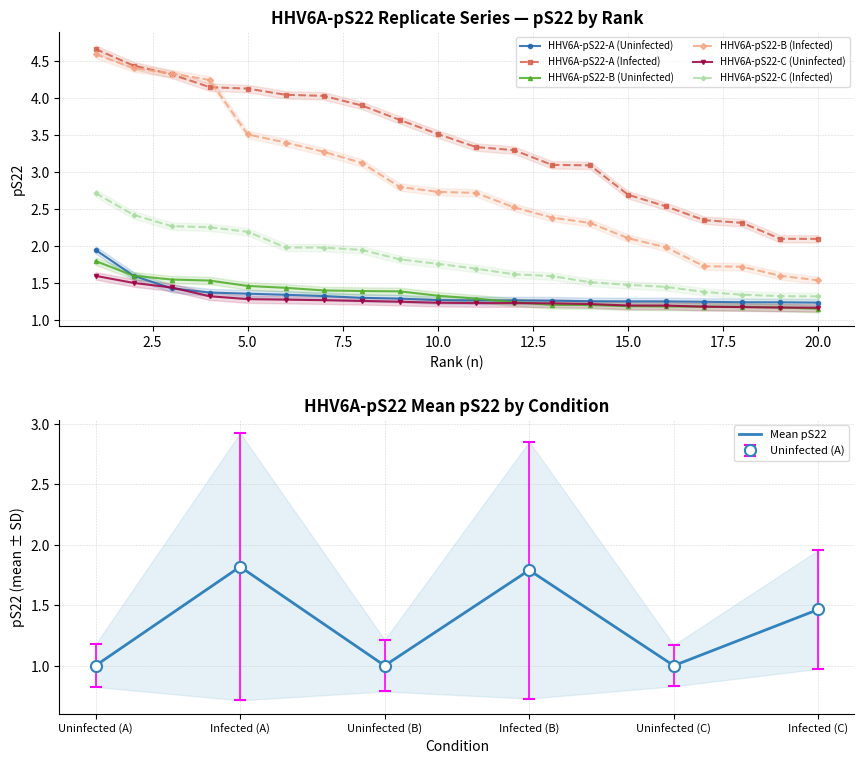

What is the value of the HHV6A-pS22-A (Infected) point at the 13th from the left?

3.1